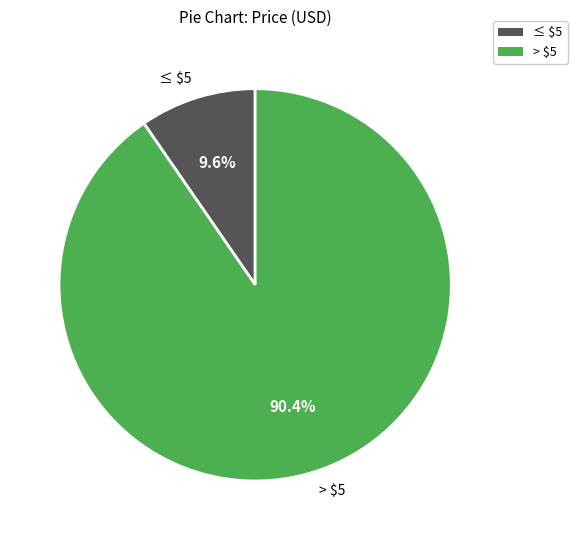

How many segments does this pie chart have?

2